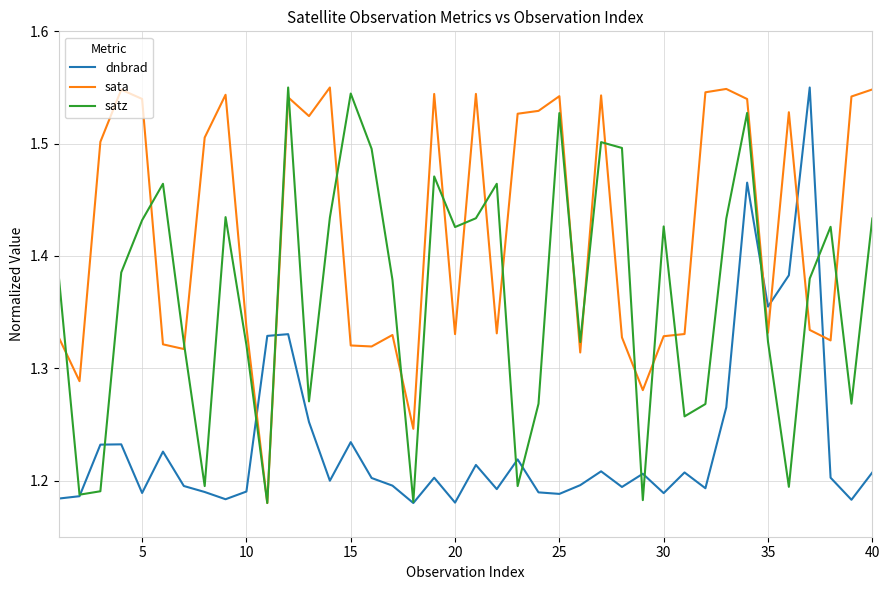

Which series has the largest total across all categories?

sata